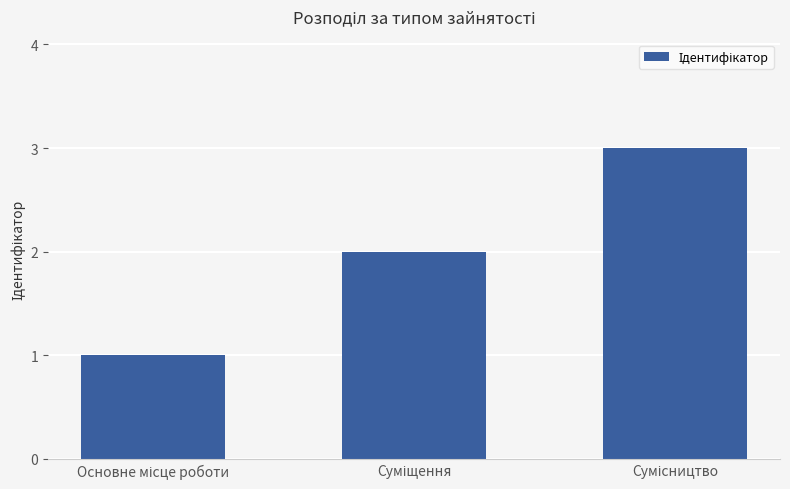

What is the sum of all values?

6